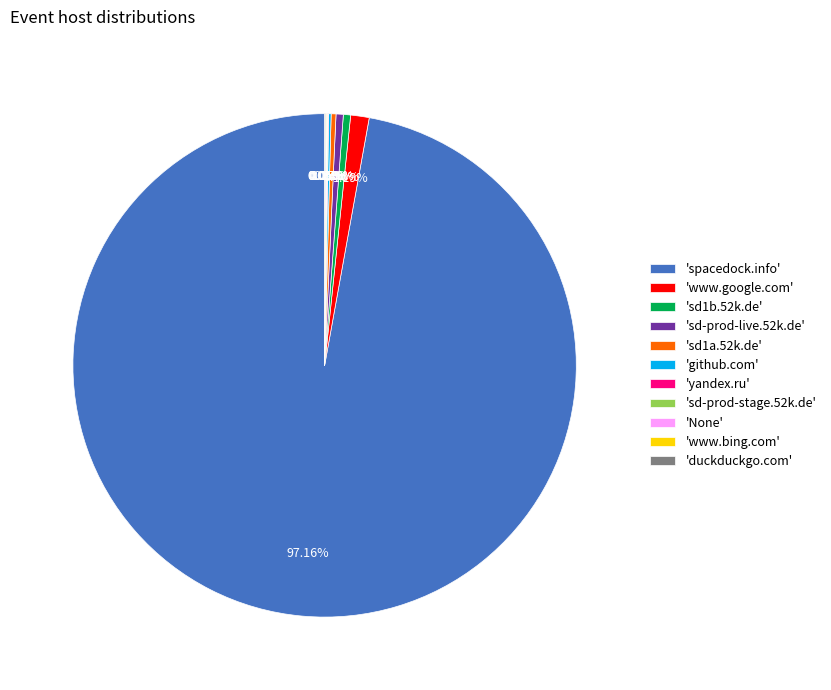

What is the ratio of the value at 'sd1b.52k.de' to the value at 'sd-prod-live.52k.de'?

1.0